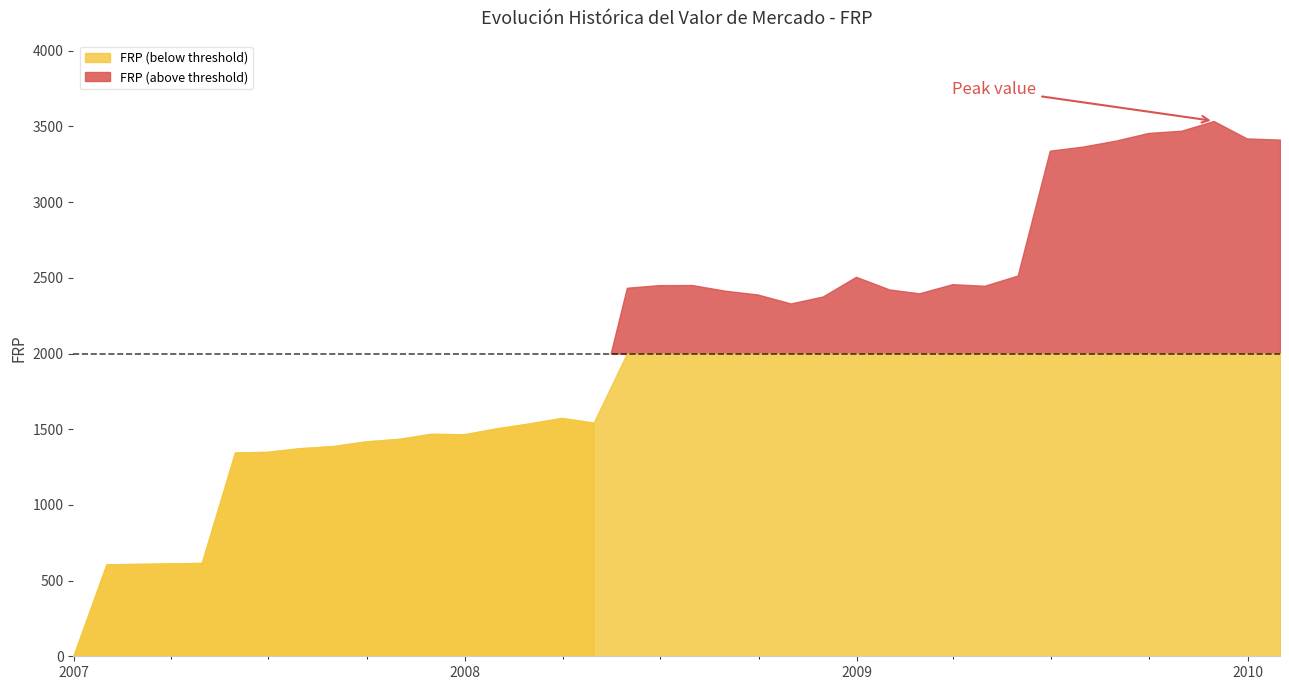

Rank the categories by value from lowest to highest.

2006-12-31, 2007-01-31, 2007-02-28, 2007-03-31, 2007-04-30, 2007-05-31, 2007-06-30, 2007-07-31, 2007-08-31, 2007-09-30, 2007-10-31, 2007-12-31, 2007-11-30, 2008-01-31, 2008-02-29, 2008-04-30, 2008-03-31, 2008-10-31, 2008-11-30, 2008-09-30, 2009-02-28, 2008-08-31, 2009-01-31, 2008-05-31, 2009-04-30, 2008-06-30, 2008-07-31, 2009-03-31, 2008-12-31, 2009-05-31, 2009-06-30, 2009-07-31, 2009-08-31, 2010-01-31, 2009-12-31, 2009-09-30, 2009-10-31, 2009-11-30